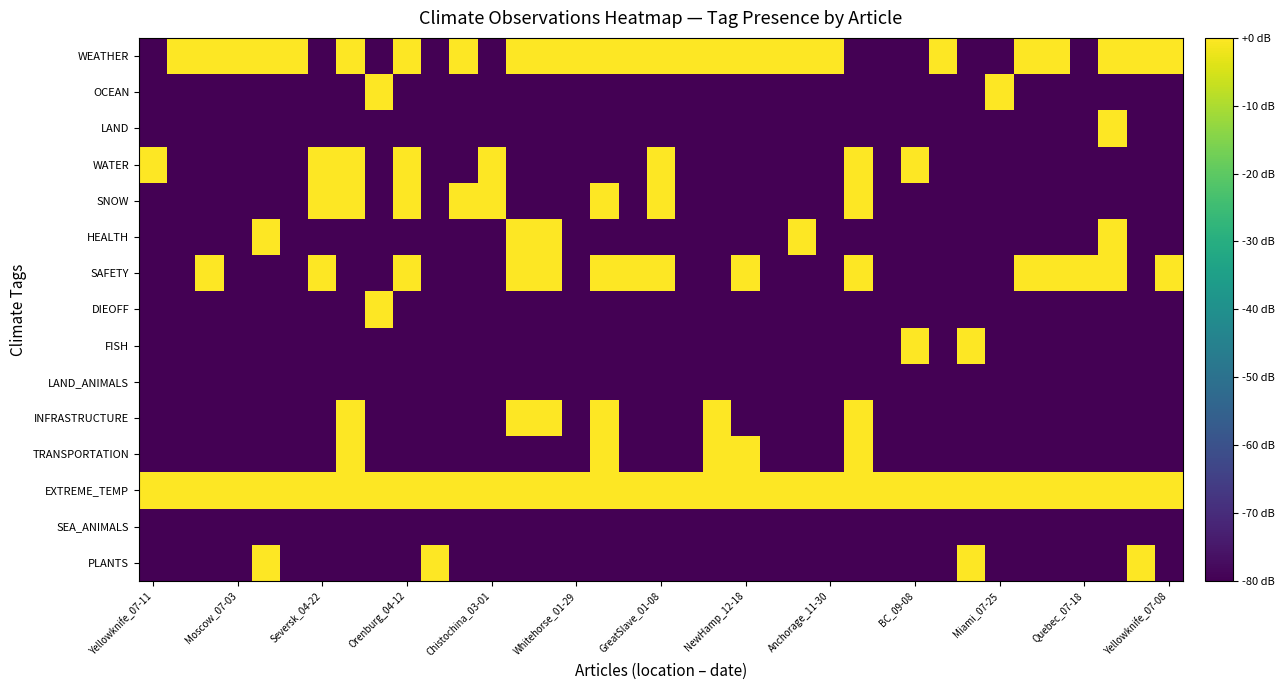

At which category does the chart reach its minimum across all series?

Yellowknife_07-11